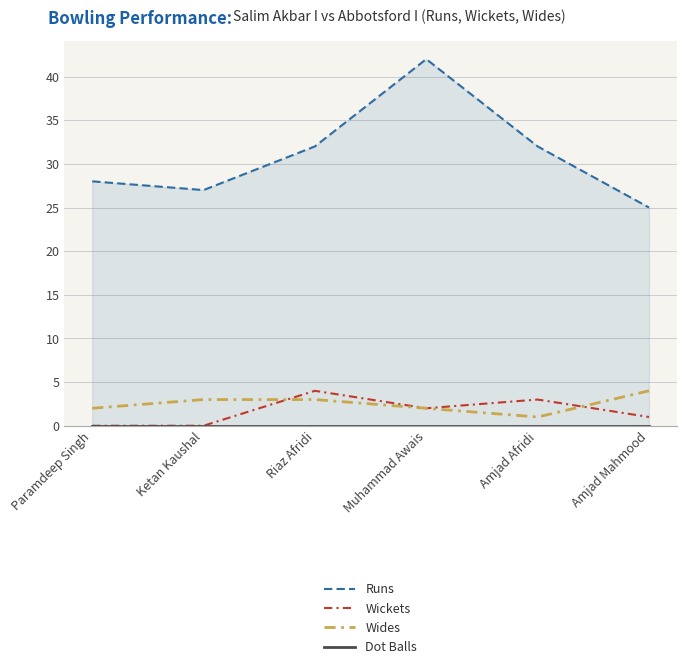

What is the minimum value for Runs?

25